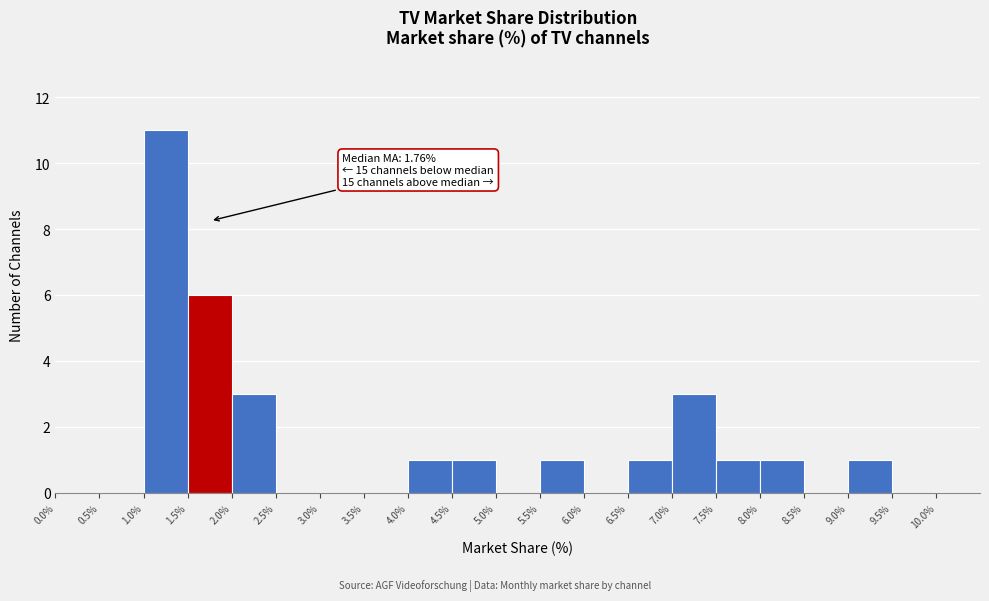

Over which range of the x-axis is the bar tallest?

1.0% to 1.5%